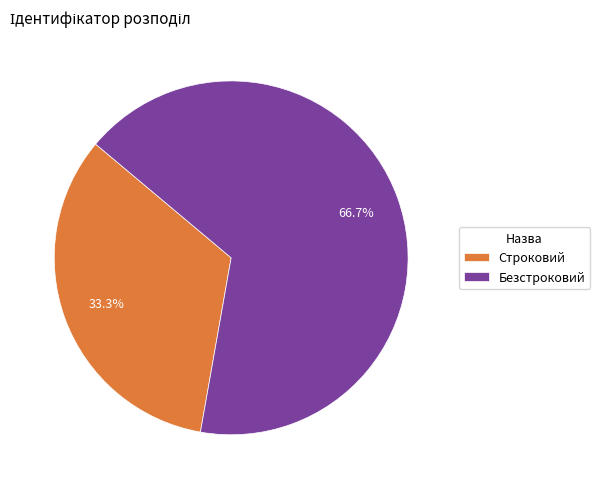

Count the number of slices in the pie.

2